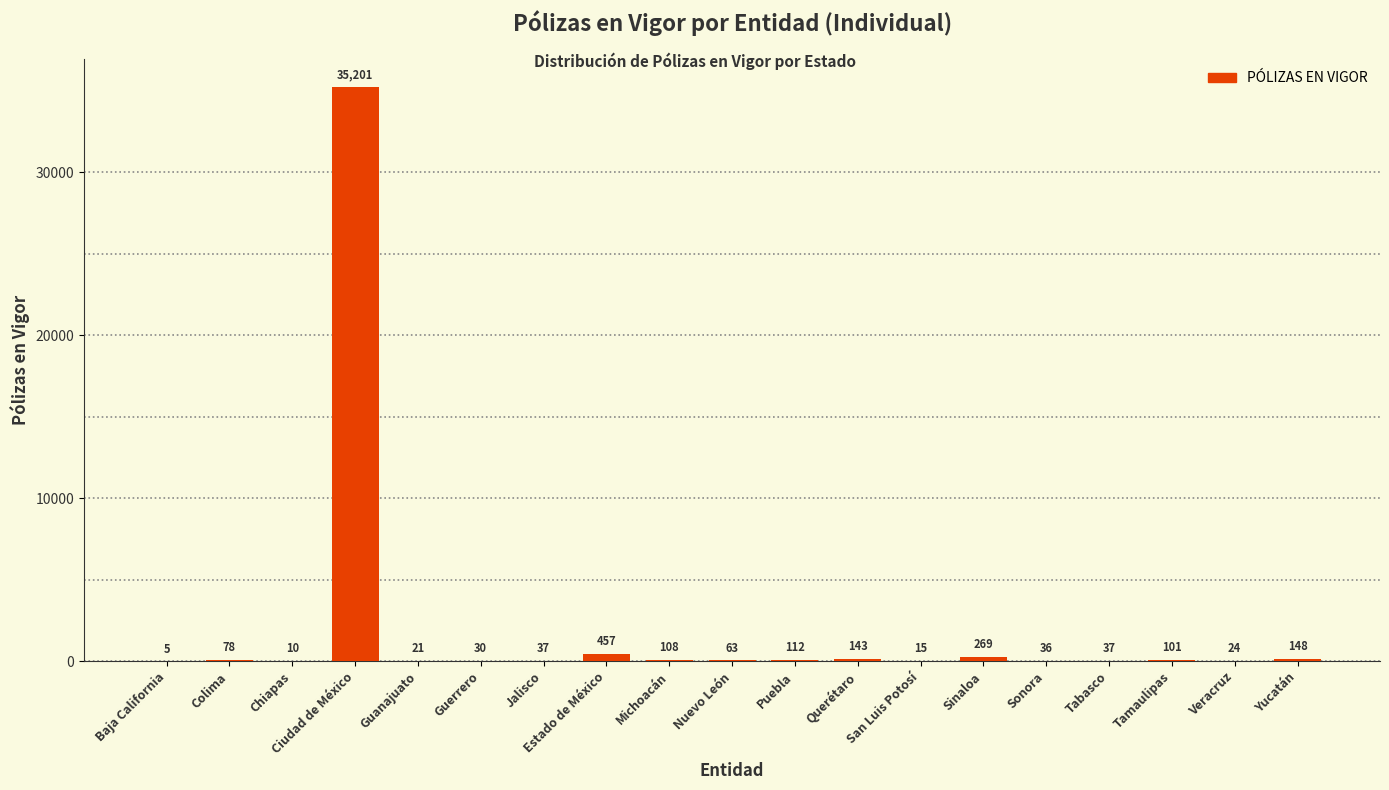

The value at Nuevo León is 63. True or false?

True